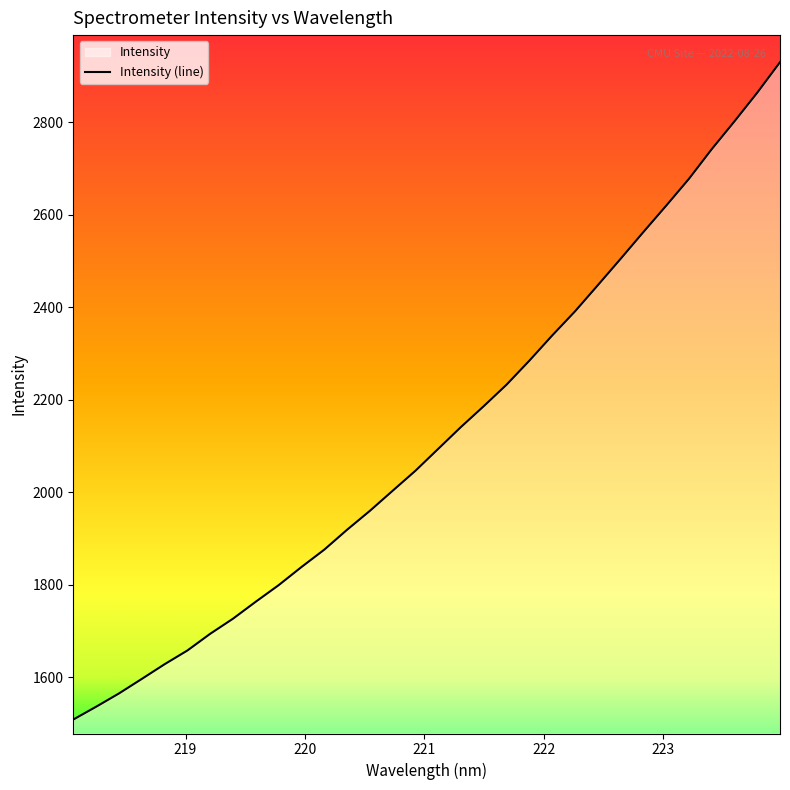

How many lines are shown in the chart?

1